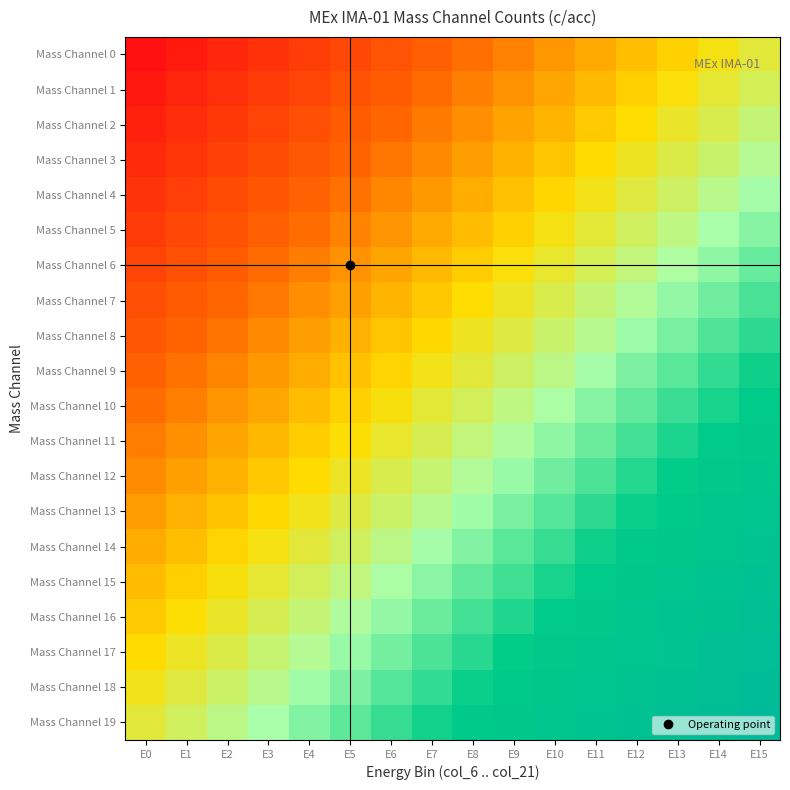

Reading left to right, list all the values displayed in this chart.

Mass Channel 0: E0=0.0	E1=0.0	E2=0.1	E3=0.1	E4=0.1	E5=0.2	E6=0.2	E7=0.2	E8=0.3	E9=0.3	E10=0.3	E11=0.4	E12=0.4	E13=0.4	E14=0.5	E15=0.5
Mass Channel 1: E0=0.0	E1=0.1	E2=0.1	E3=0.1	E4=0.2	E5=0.2	E6=0.2	E7=0.3	E8=0.3	E9=0.3	E10=0.4	E11=0.4	E12=0.4	E13=0.5	E14=0.5	E15=0.5
Mass Channel 2: E0=0.1	E1=0.1	E2=0.1	E3=0.2	E4=0.2	E5=0.2	E6=0.3	E7=0.3	E8=0.3	E9=0.4	E10=0.4	E11=0.4	E12=0.5	E13=0.5	E14=0.5	E15=0.6
Mass Channel 3: E0=0.1	E1=0.1	E2=0.1	E3=0.2	E4=0.2	E5=0.2	E6=0.3	E7=0.3	E8=0.3	E9=0.4	E10=0.4	E11=0.4	E12=0.5	E13=0.5	E14=0.5	E15=0.6
Mass Channel 4: E0=0.1	E1=0.1	E2=0.2	E3=0.2	E4=0.2	E5=0.3	E6=0.3	E7=0.3	E8=0.4	E9=0.4	E10=0.4	E11=0.5	E12=0.5	E13=0.5	E14=0.6	E15=0.6
Mass Channel 5: E0=0.1	E1=0.2	E2=0.2	E3=0.2	E4=0.3	E5=0.3	E6=0.3	E7=0.4	E8=0.4	E9=0.4	E10=0.5	E11=0.5	E12=0.5	E13=0.6	E14=0.6	E15=0.6
Mass Channel 6: E0=0.2	E1=0.2	E2=0.2	E3=0.3	E4=0.3	E5=0.3	E6=0.4	E7=0.4	E8=0.4	E9=0.5	E10=0.5	E11=0.5	E12=0.6	E13=0.6	E14=0.6	E15=0.7
Mass Channel 7: E0=0.2	E1=0.2	E2=0.3	E3=0.3	E4=0.3	E5=0.4	E6=0.4	E7=0.4	E8=0.5	E9=0.5	E10=0.5	E11=0.6	E12=0.6	E13=0.6	E14=0.7	E15=0.7
Mass Channel 8: E0=0.2	E1=0.2	E2=0.3	E3=0.3	E4=0.3	E5=0.4	E6=0.4	E7=0.4	E8=0.5	E9=0.5	E10=0.5	E11=0.6	E12=0.6	E13=0.6	E14=0.7	E15=0.7
Mass Channel 9: E0=0.2	E1=0.3	E2=0.3	E3=0.3	E4=0.4	E5=0.4	E6=0.4	E7=0.5	E8=0.5	E9=0.5	E10=0.6	E11=0.6	E12=0.6	E13=0.7	E14=0.7	E15=0.7
Mass Channel 10: E0=0.3	E1=0.3	E2=0.3	E3=0.4	E4=0.4	E5=0.4	E6=0.5	E7=0.5	E8=0.5	E9=0.6	E10=0.6	E11=0.6	E12=0.7	E13=0.7	E14=0.7	E15=0.8
Mass Channel 11: E0=0.3	E1=0.3	E2=0.4	E3=0.4	E4=0.4	E5=0.5	E6=0.5	E7=0.5	E8=0.6	E9=0.6	E10=0.6	E11=0.7	E12=0.7	E13=0.7	E14=0.8	E15=0.8
Mass Channel 12: E0=0.3	E1=0.3	E2=0.4	E3=0.4	E4=0.4	E5=0.5	E6=0.5	E7=0.5	E8=0.6	E9=0.6	E10=0.6	E11=0.7	E12=0.7	E13=0.7	E14=0.8	E15=0.8
Mass Channel 13: E0=0.3	E1=0.4	E2=0.4	E3=0.4	E4=0.5	E5=0.5	E6=0.5	E7=0.6	E8=0.6	E9=0.6	E10=0.7	E11=0.7	E12=0.7	E13=0.8	E14=0.8	E15=0.8
Mass Channel 14: E0=0.4	E1=0.4	E2=0.4	E3=0.5	E4=0.5	E5=0.5	E6=0.6	E7=0.6	E8=0.6	E9=0.7	E10=0.7	E11=0.7	E12=0.8	E13=0.8	E14=0.8	E15=0.9
Mass Channel 15: E0=0.4	E1=0.4	E2=0.5	E3=0.5	E4=0.5	E5=0.6	E6=0.6	E7=0.6	E8=0.7	E9=0.7	E10=0.7	E11=0.8	E12=0.8	E13=0.8	E14=0.9	E15=0.9
Mass Channel 16: E0=0.4	E1=0.5	E2=0.5	E3=0.5	E4=0.6	E5=0.6	E6=0.6	E7=0.7	E8=0.7	E9=0.7	E10=0.8	E11=0.8	E12=0.8	E13=0.9	E14=0.9	E15=0.9
Mass Channel 17: E0=0.4	E1=0.5	E2=0.5	E3=0.5	E4=0.6	E5=0.6	E6=0.6	E7=0.7	E8=0.7	E9=0.7	E10=0.8	E11=0.8	E12=0.8	E13=0.9	E14=0.9	E15=0.9
Mass Channel 18: E0=0.5	E1=0.5	E2=0.5	E3=0.6	E4=0.6	E5=0.6	E6=0.7	E7=0.7	E8=0.7	E9=0.8	E10=0.8	E11=0.8	E12=0.9	E13=0.9	E14=0.9	E15=1.0
Mass Channel 19: E0=0.5	E1=0.5	E2=0.6	E3=0.6	E4=0.6	E5=0.7	E6=0.7	E7=0.7	E8=0.8	E9=0.8	E10=0.8	E11=0.9	E12=0.9	E13=0.9	E14=1.0	E15=1.0